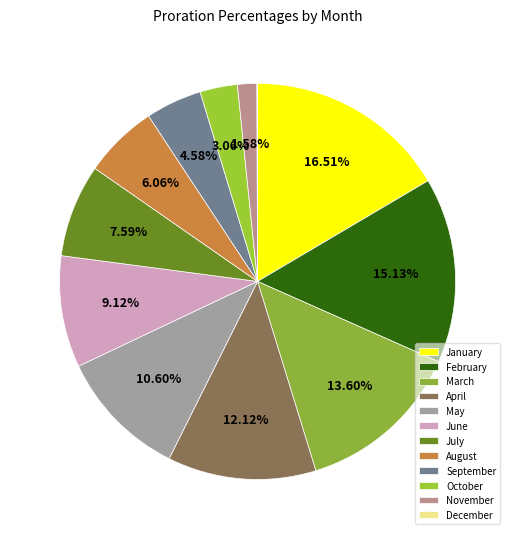

How much of the chart is everything except October?

96.9%